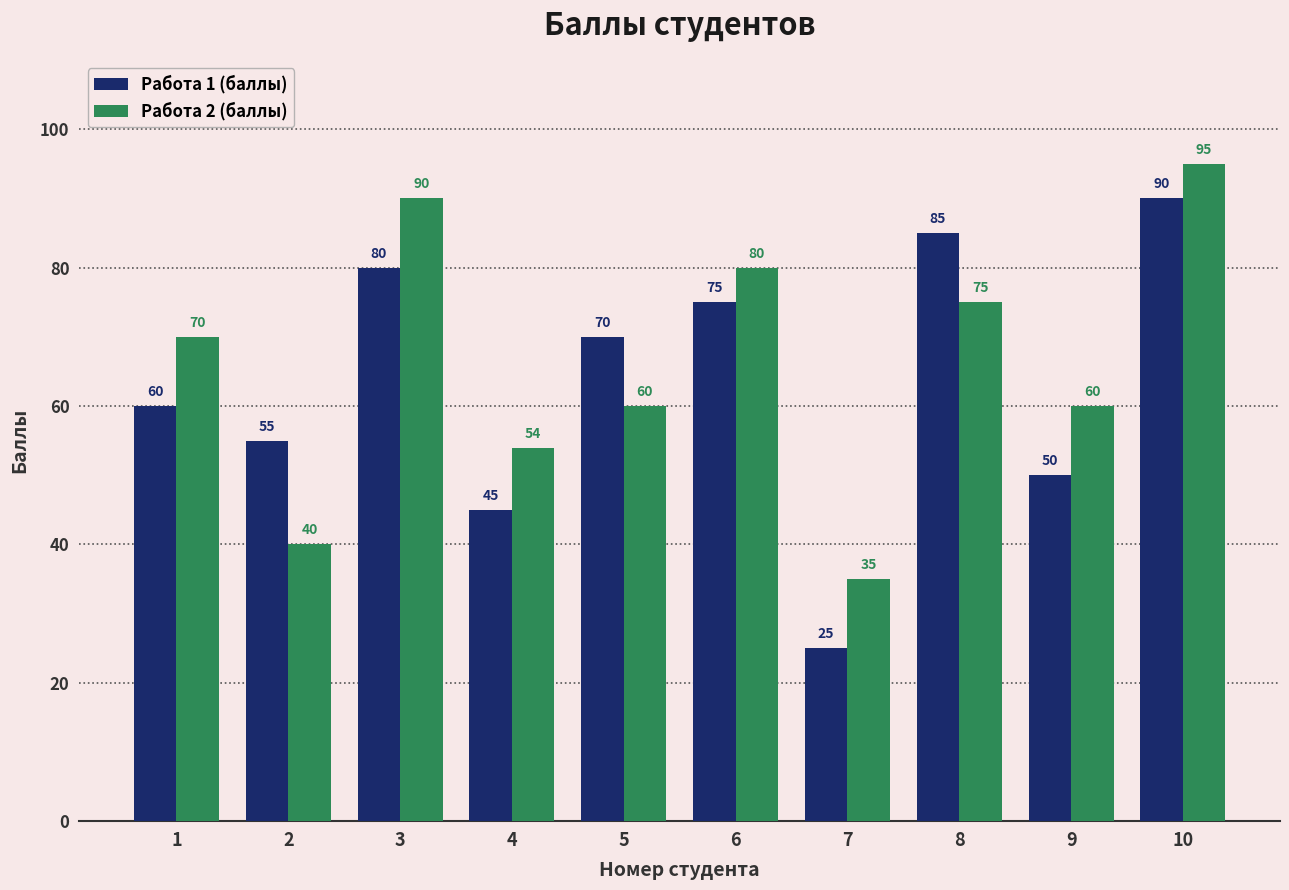

What is the value of the Работа 1 (баллы) bar at the 7th from the left?

25